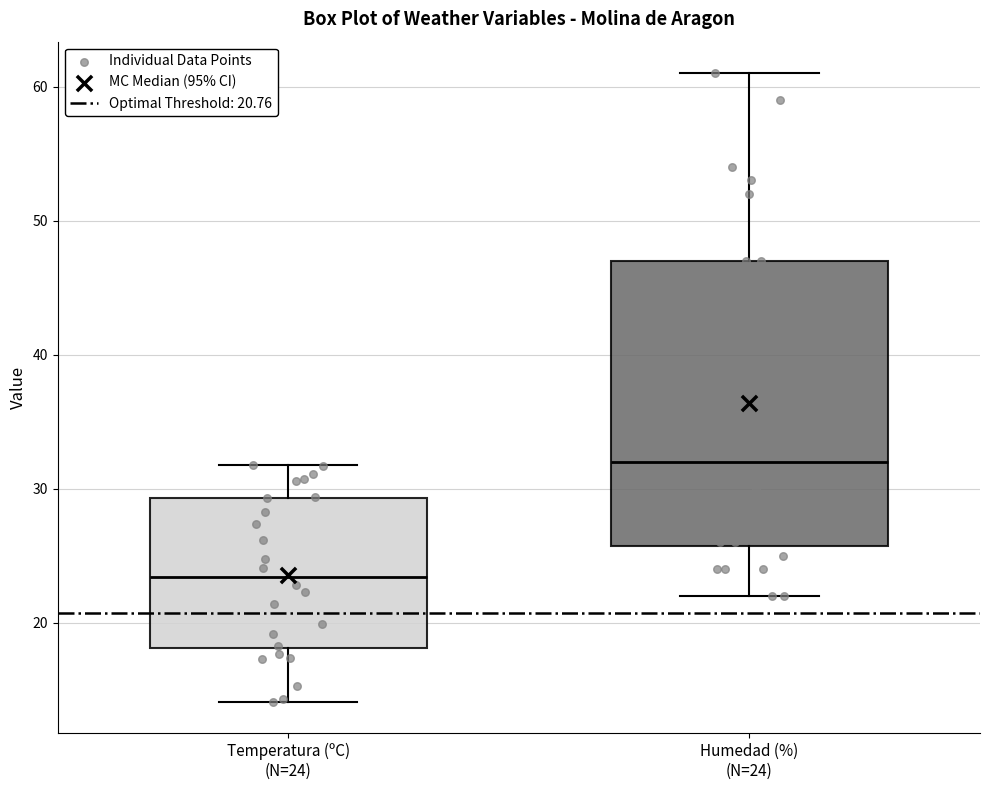

Reading left to right, transcribe this box plot: for each box, give where its median line is, the range the box spans, and where its two whiskers end, as read against the y-axis. The values are not printed on the chart, so give them approximately, as read against the axis.

Temperatura (ºC) (N=24): median 23, box 18 to 29, whiskers 14 to 32
Humedad (%) (N=24): median 32, box 26 to 47, whiskers 22 to 61